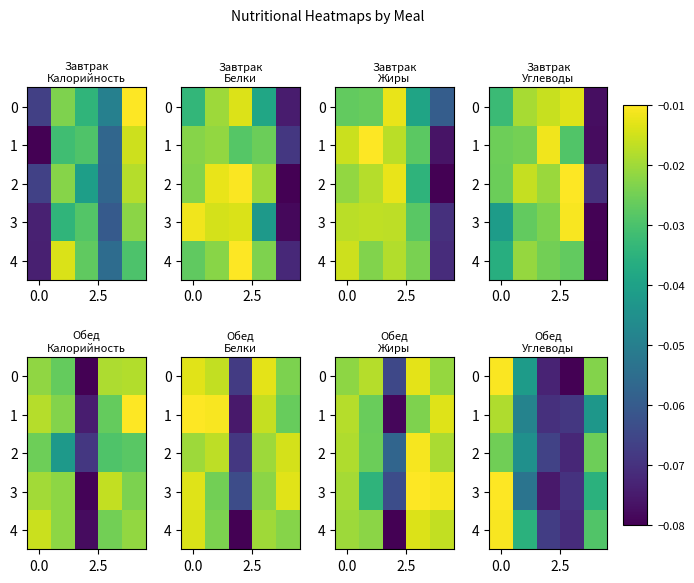

Rank the series by their average value, from highest to lowest.

row_4, row_0, row_2, row_3, row_1